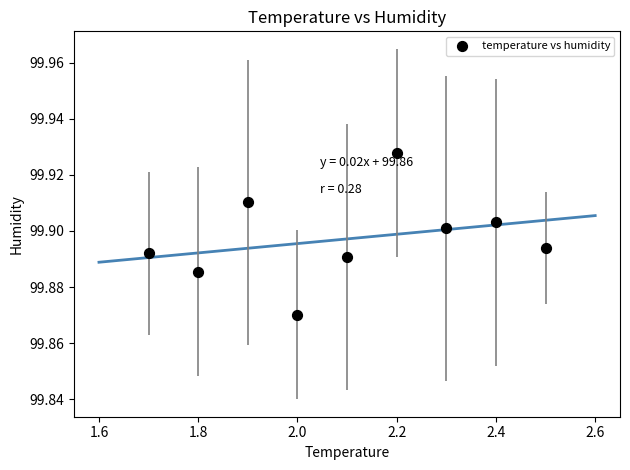

What is the range of X values (max minus min)?

0.8